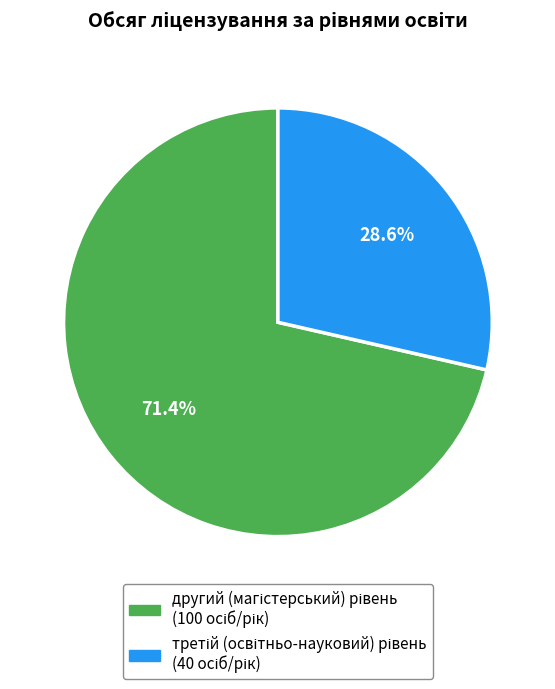

Is there any slice that represents more than half of the pie?

Yes